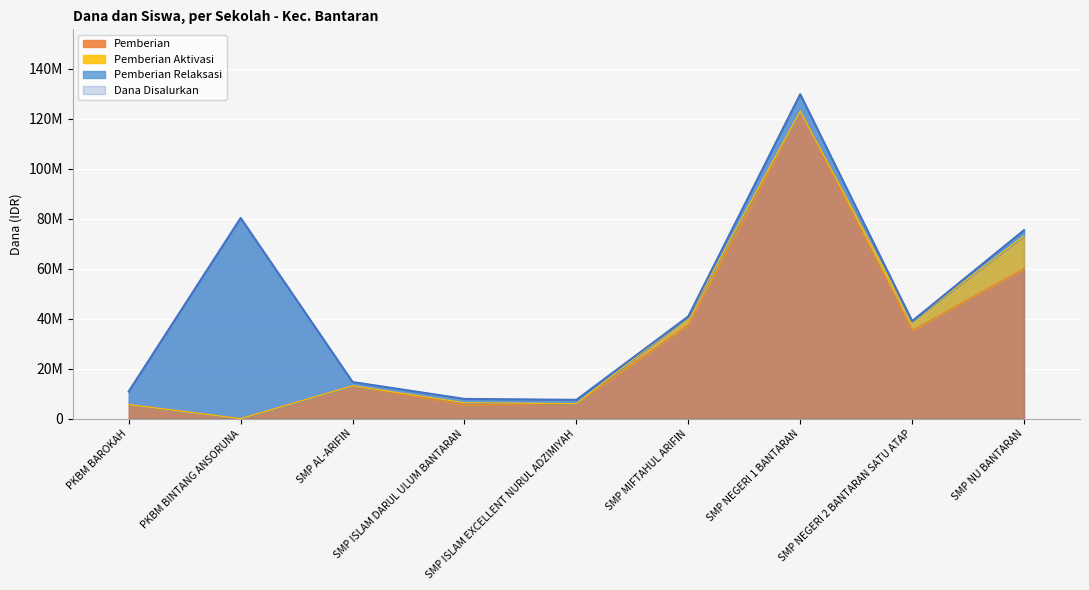

Where does the Pemberian series first go above 13125000?

SMP MIFTAHUL ARIFIN